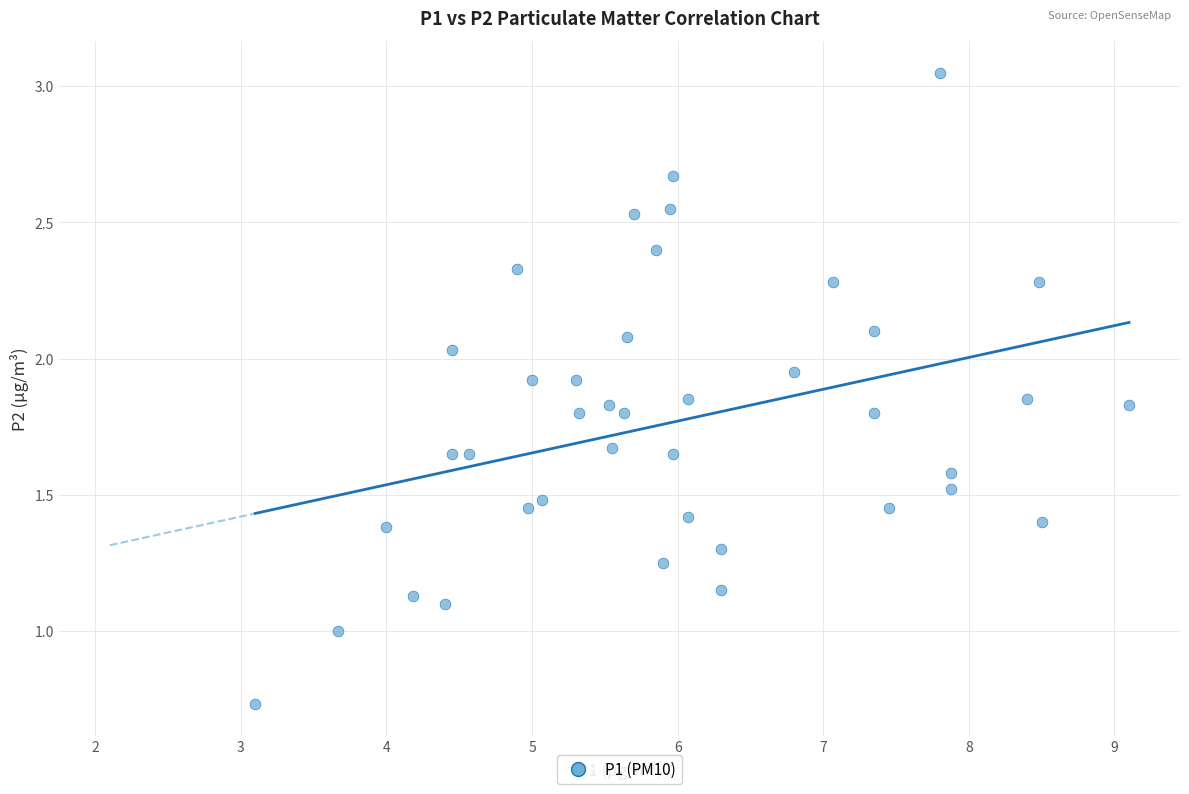

How many data points are displayed?

40